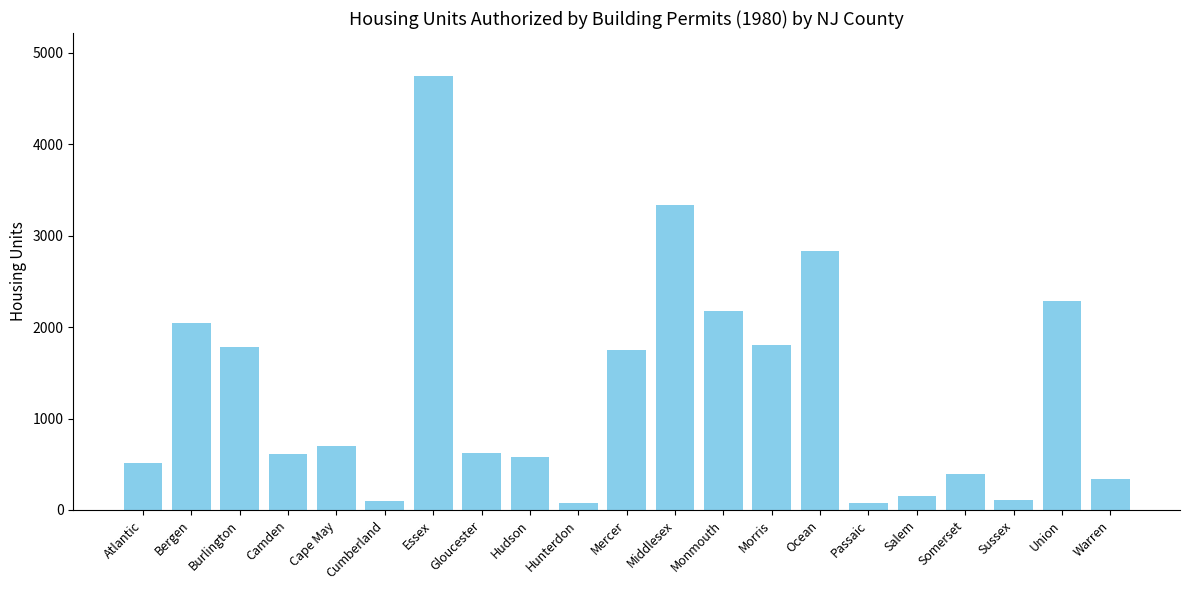

The value at Somerset is 91. True or false?

False